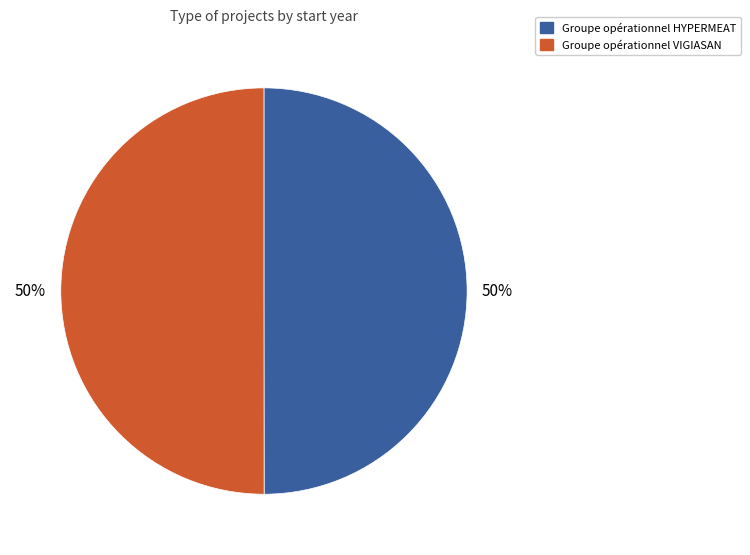

Is it true that Groupe opérationnel HYPERMEAT is 60% of the pie?

False